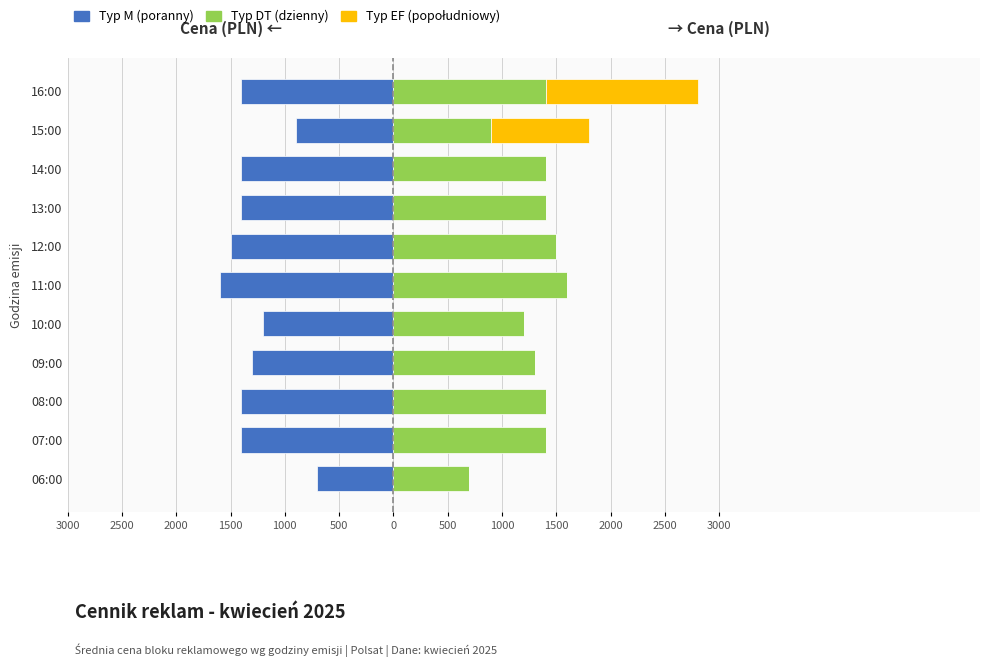

How many data points does each series have?

11